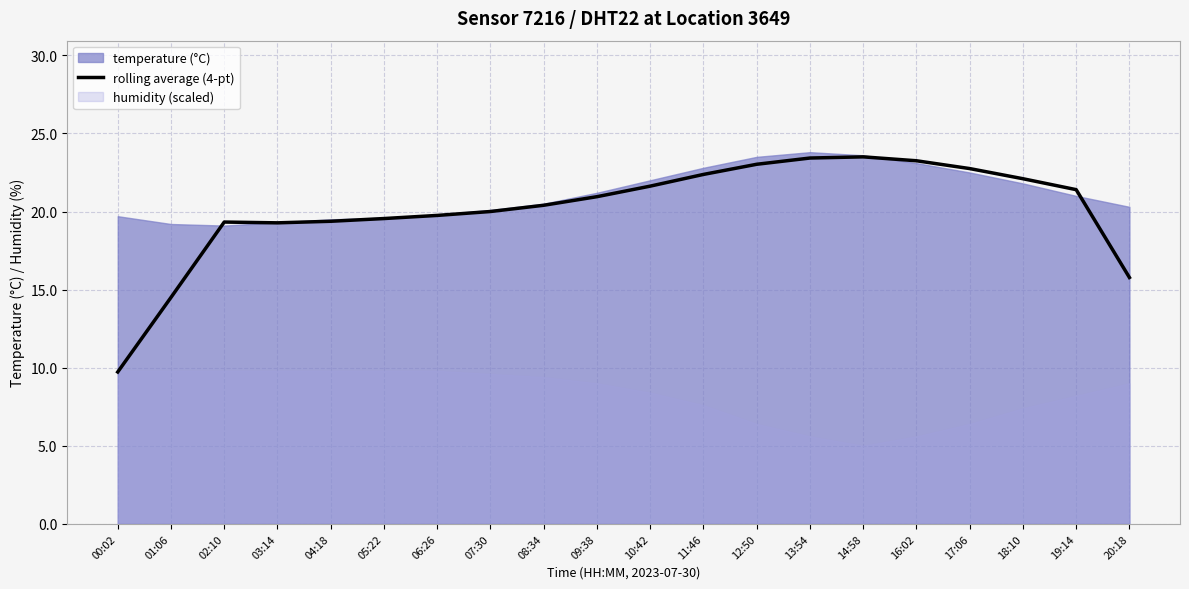

What is the change in value from 06:26 to 08:34?

+0.7